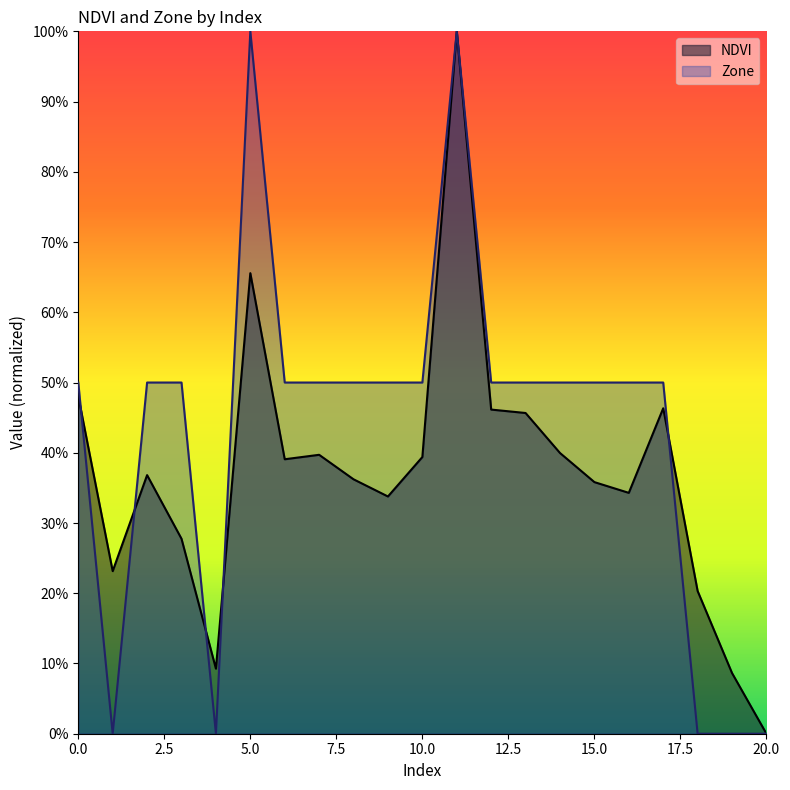

Where is NDVI nearest to the value 0?

20